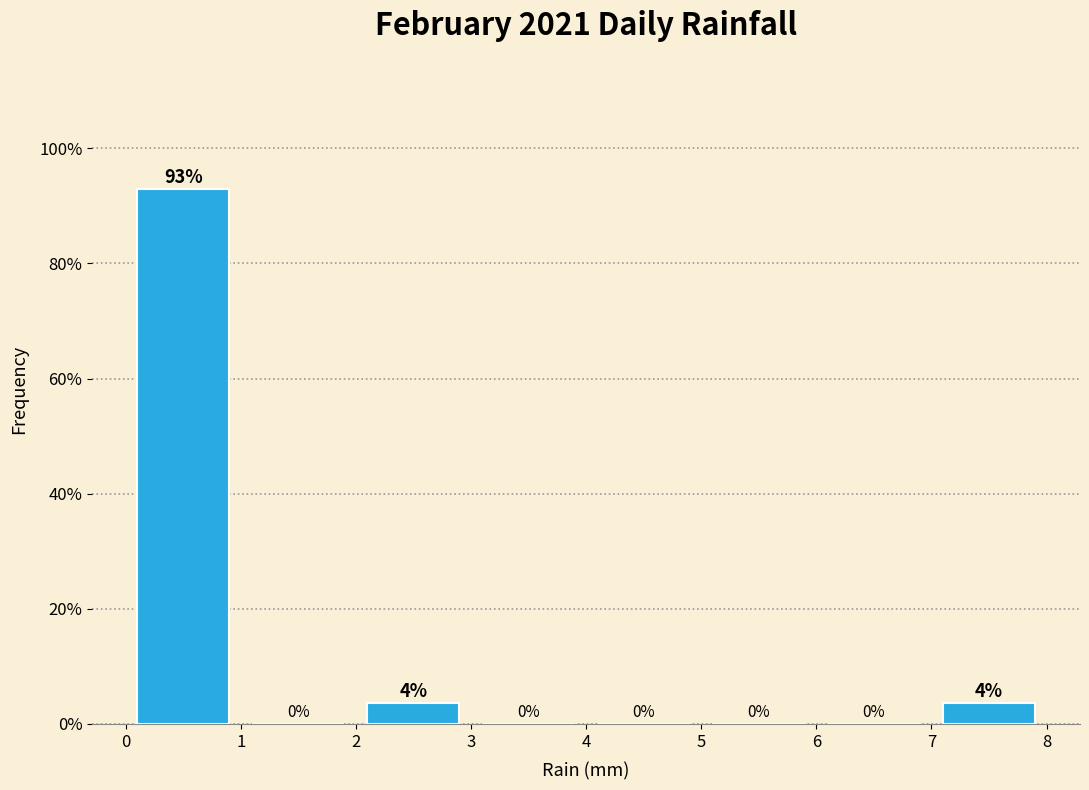

Which range on the x-axis has the tallest bar?

0 to 1